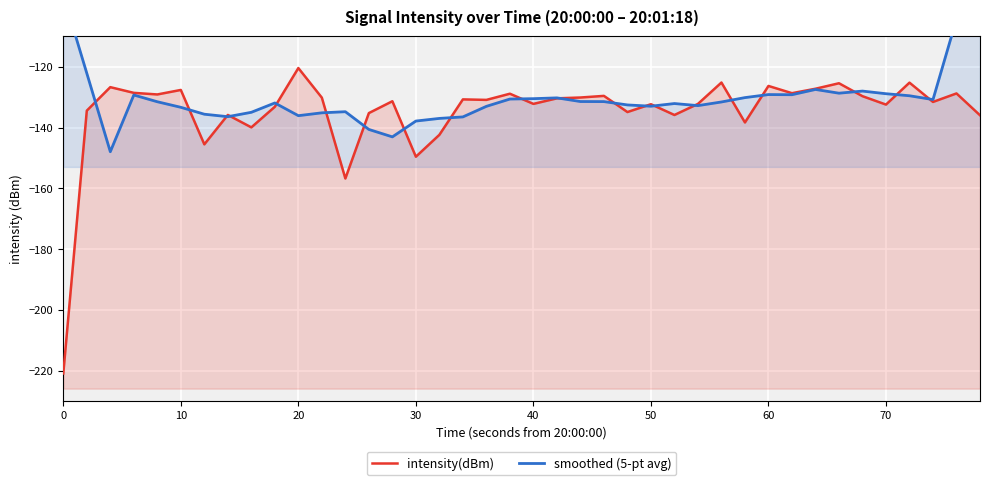

How many data points in smoothed (5-pt avg) are above -131?

17